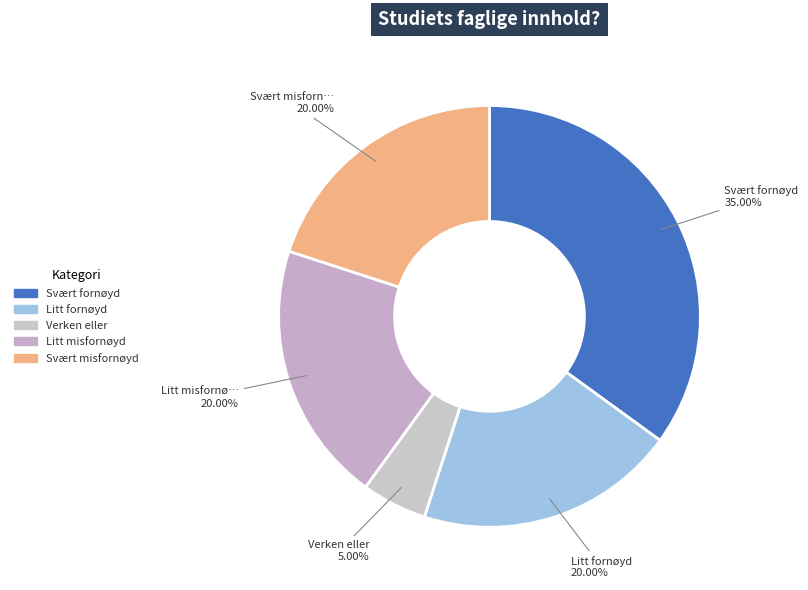

Which category has the biggest portion of the pie?

Svært fornøyd